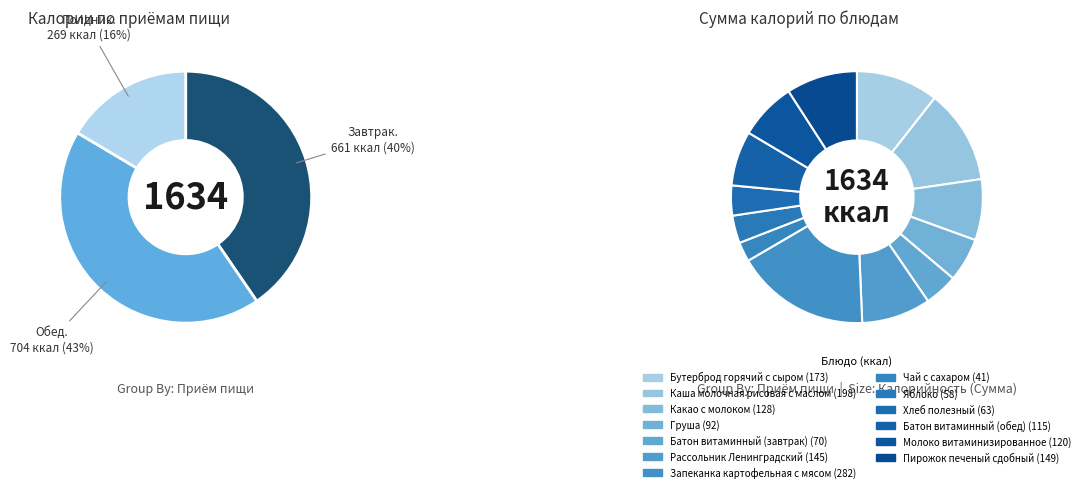

Which category has the biggest portion of the pie?

Запеканка картофельная с мясом